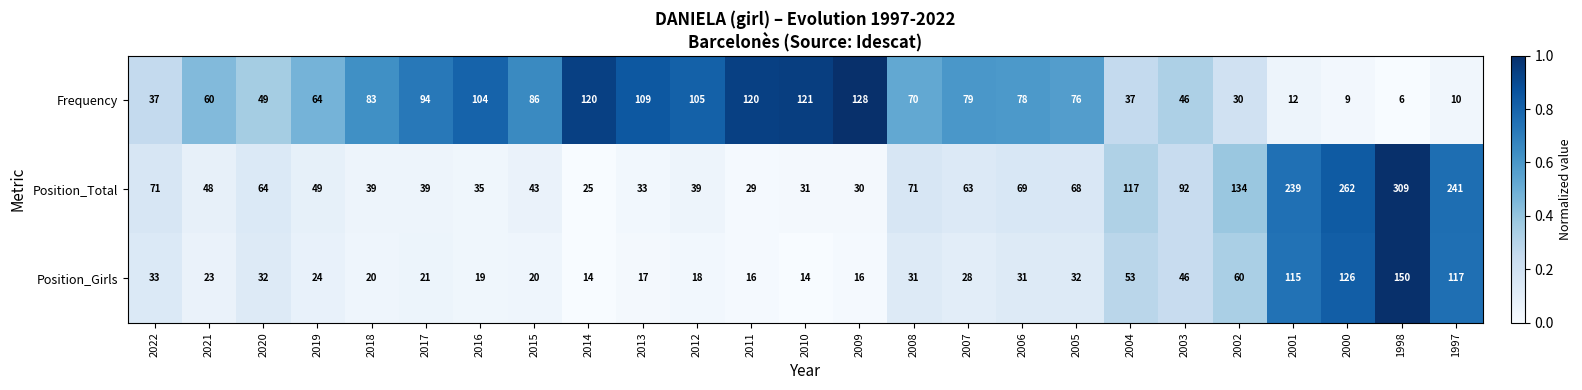

List the series in order of their peak value, lowest first.

Frequency, Position_Girls, Position_Total